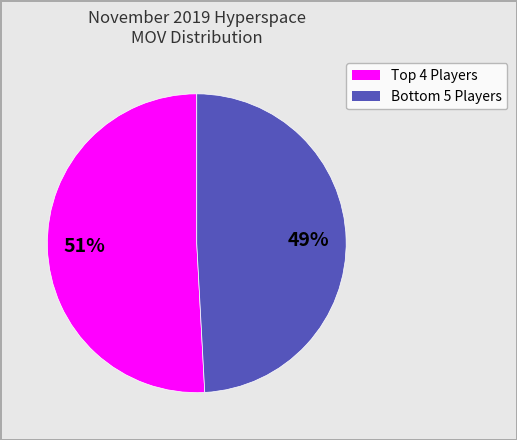

To the nearest percent, what is the difference between the largest and smallest slice percentages?

2%